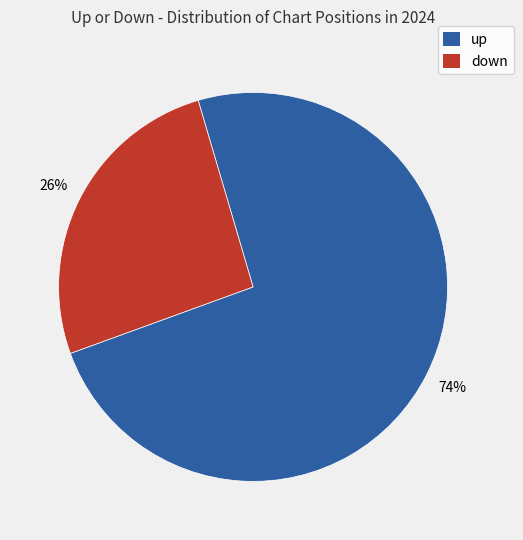

True or false: down accounts for 26% of the total.

True